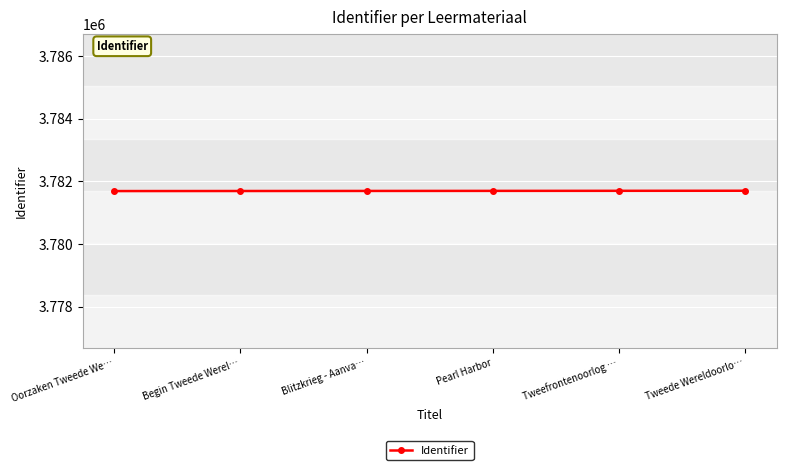

What is the smallest value displayed?

3781692